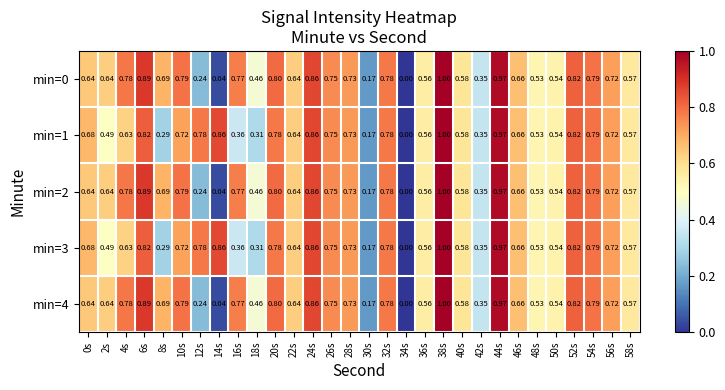

Is the value of min=0 at 18s greater than the value of min=1 at 42s?

Yes